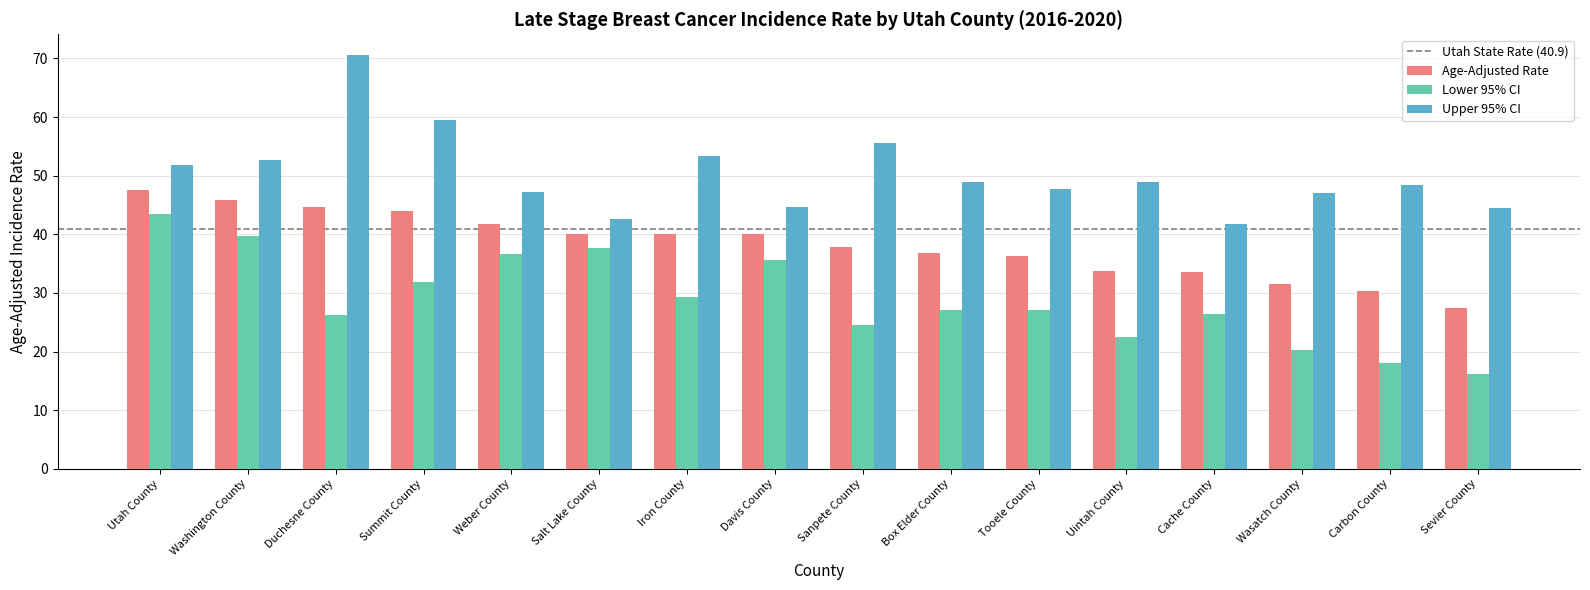

Count the number of data series in this chart.

3